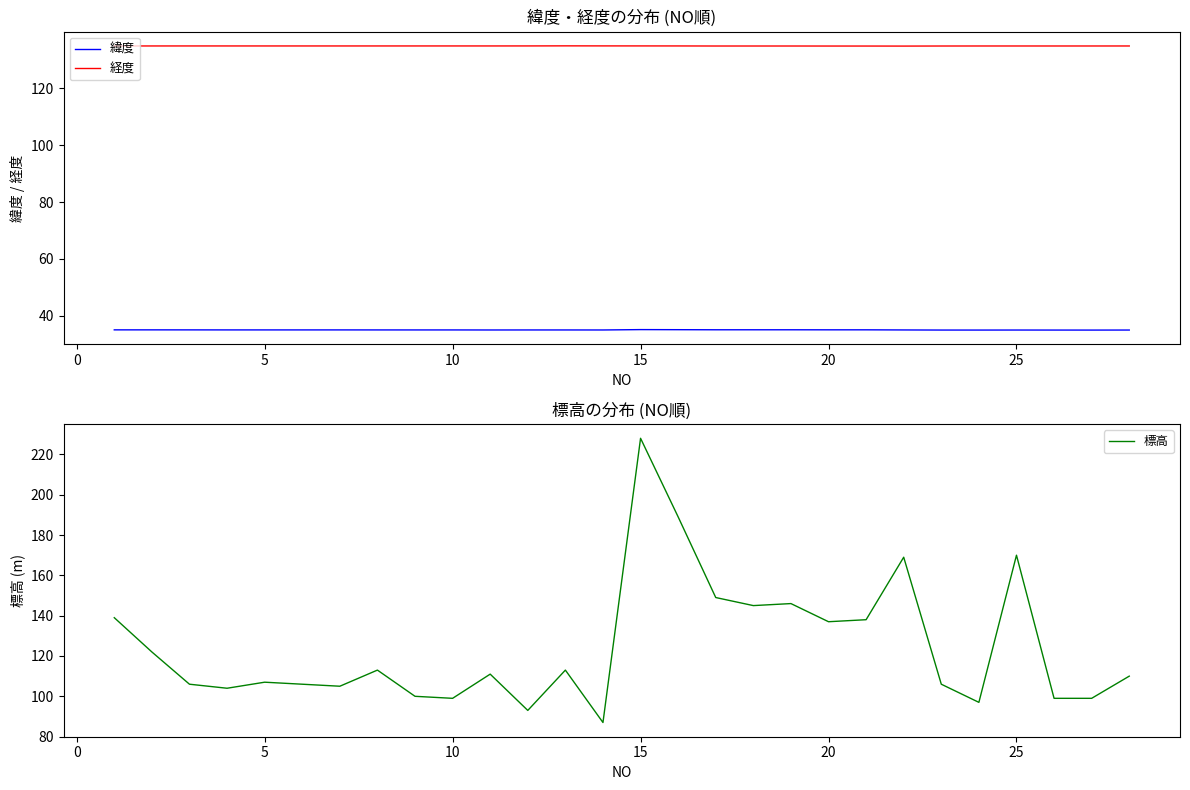

Is it true that 緯度 equals 55.1 at 20?

False